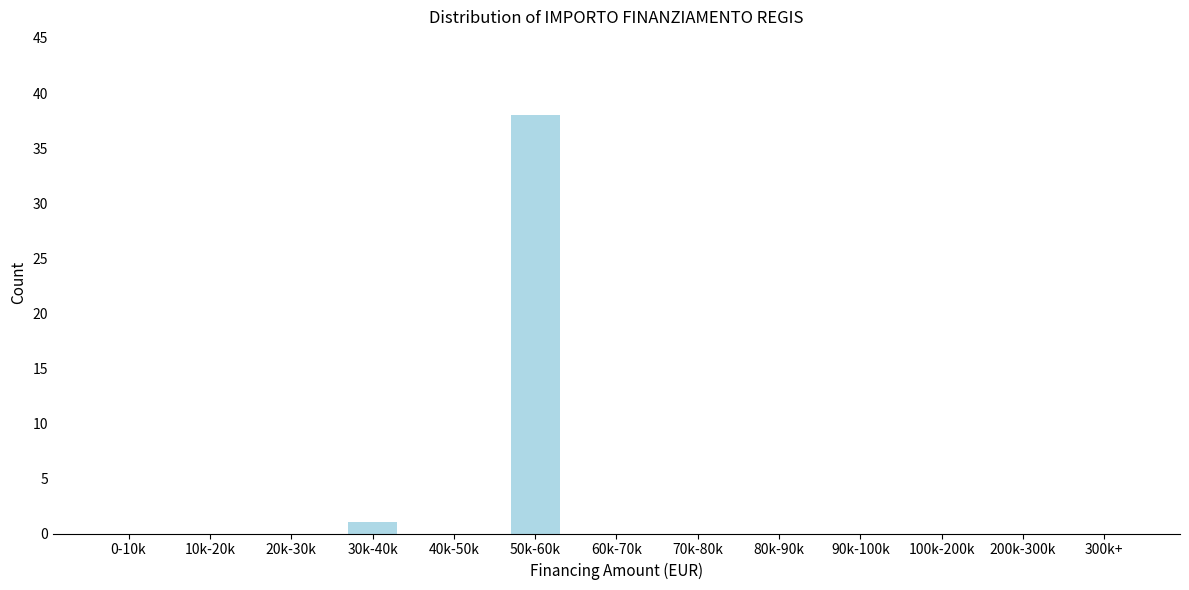

Reading left to right, list all the values displayed in this chart.

0-10k=0	10k-20k=0	20k-30k=0	30k-40k=1	40k-50k=0	50k-60k=38	60k-70k=0	70k-80k=0	80k-90k=0	90k-100k=0	100k-200k=0	200k-300k=0	300k+=0